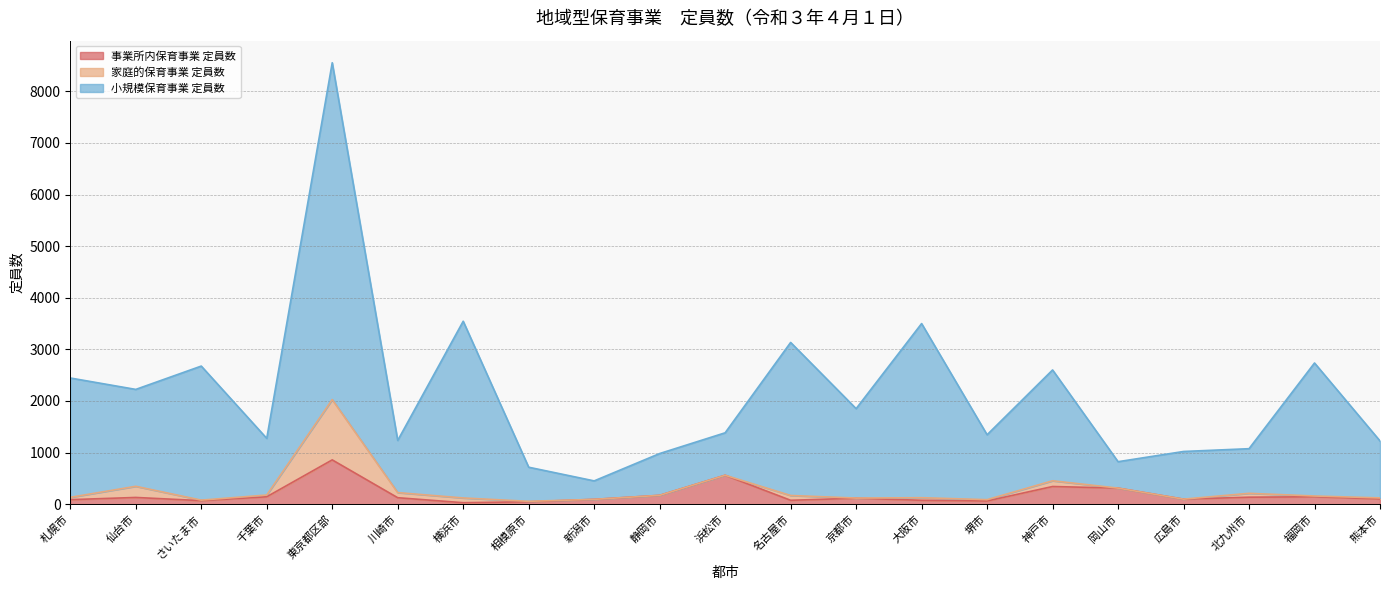

True or false: 事業所内保育事業 定員数 and 小規模保育事業 定員数 cross at least once.

False